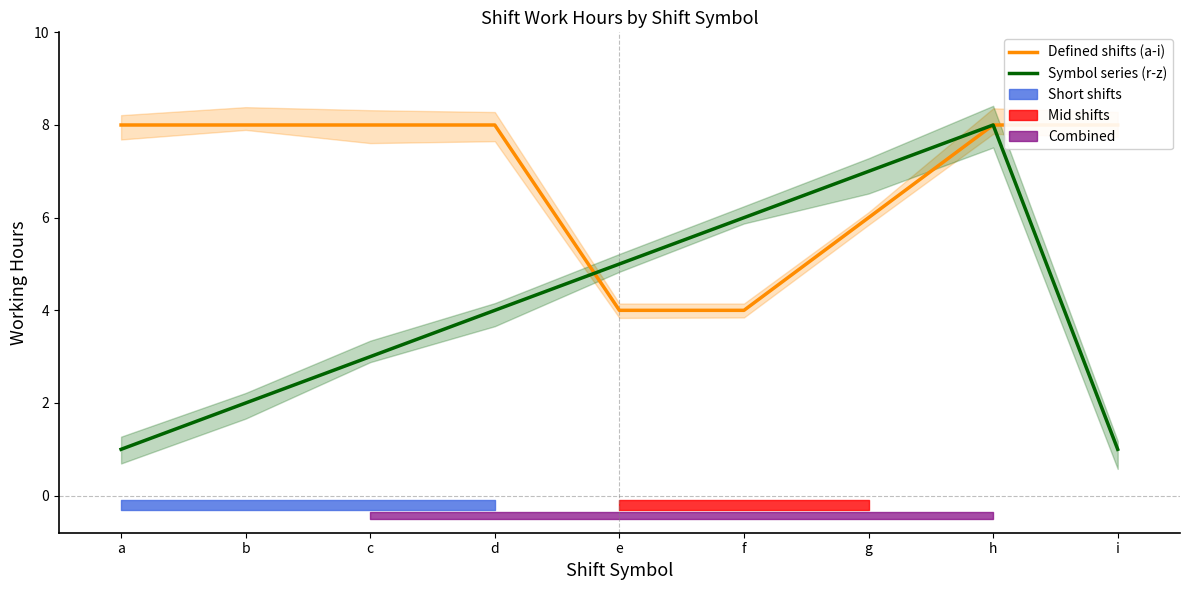

The value of Defined shifts (a-i) at f is 5.6. True or false?

False